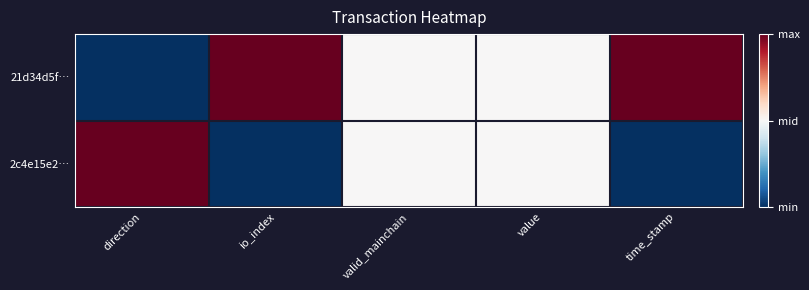

Which has a higher value, io_index or direction?

io_index